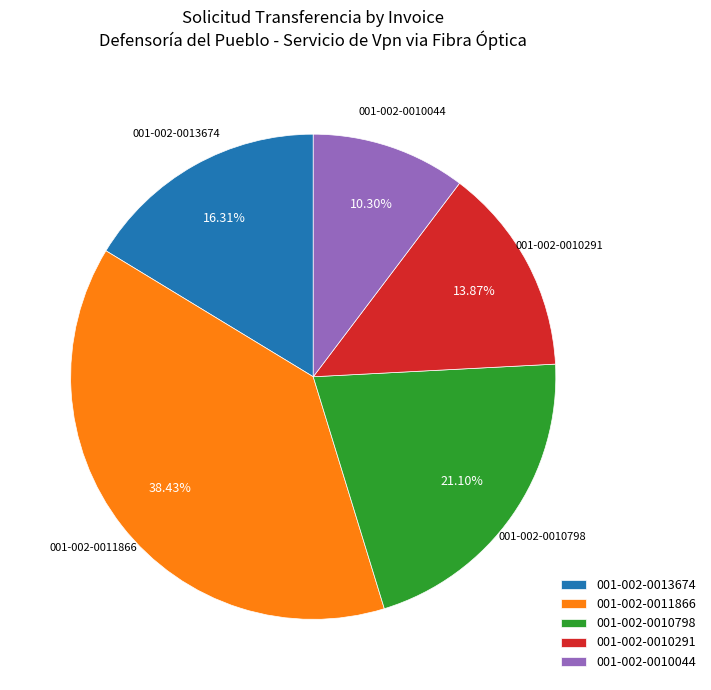

Is it true that 001-002-0011866 is 38% of the pie?

True